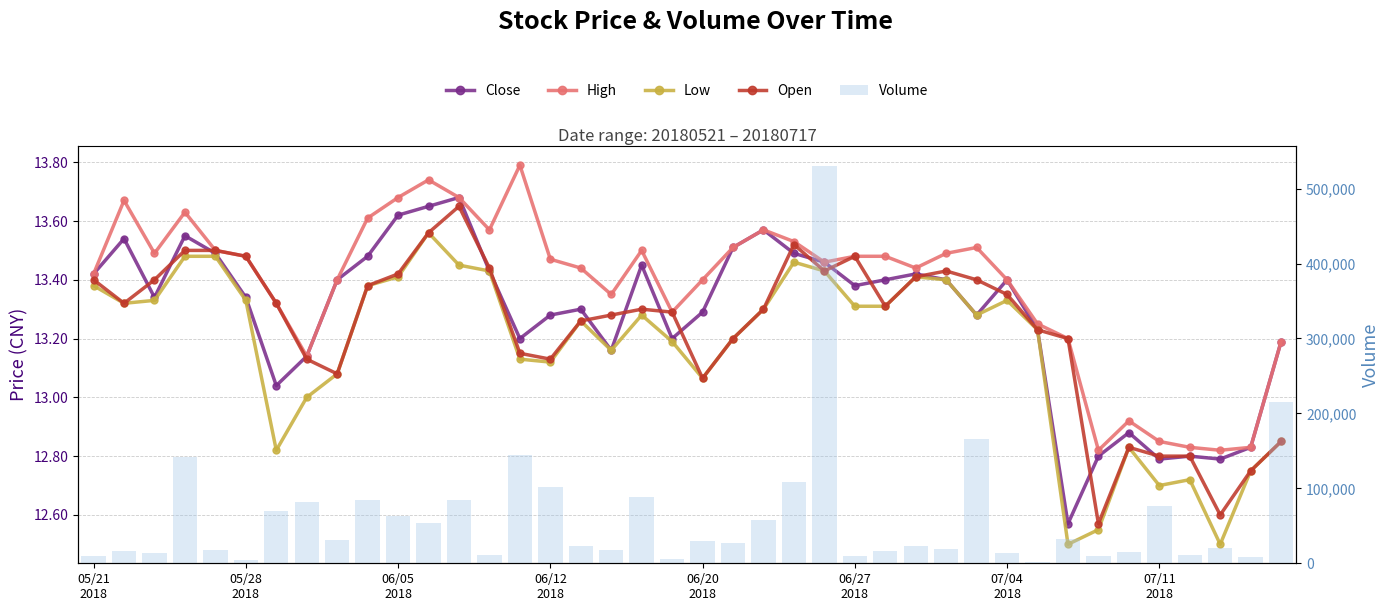

How many groups of bars are there?

40